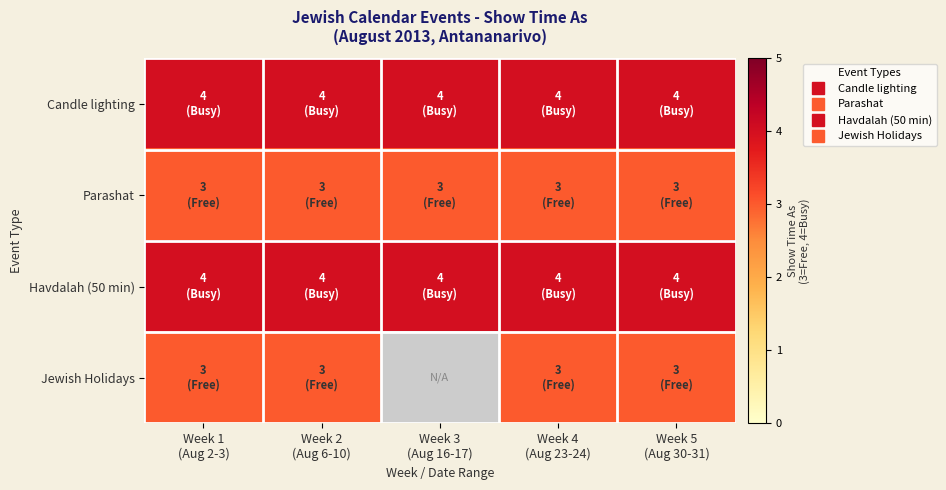

The Jewish Holidays series shows 3.0 at Week 2 (Aug 6-10). True or false?

True